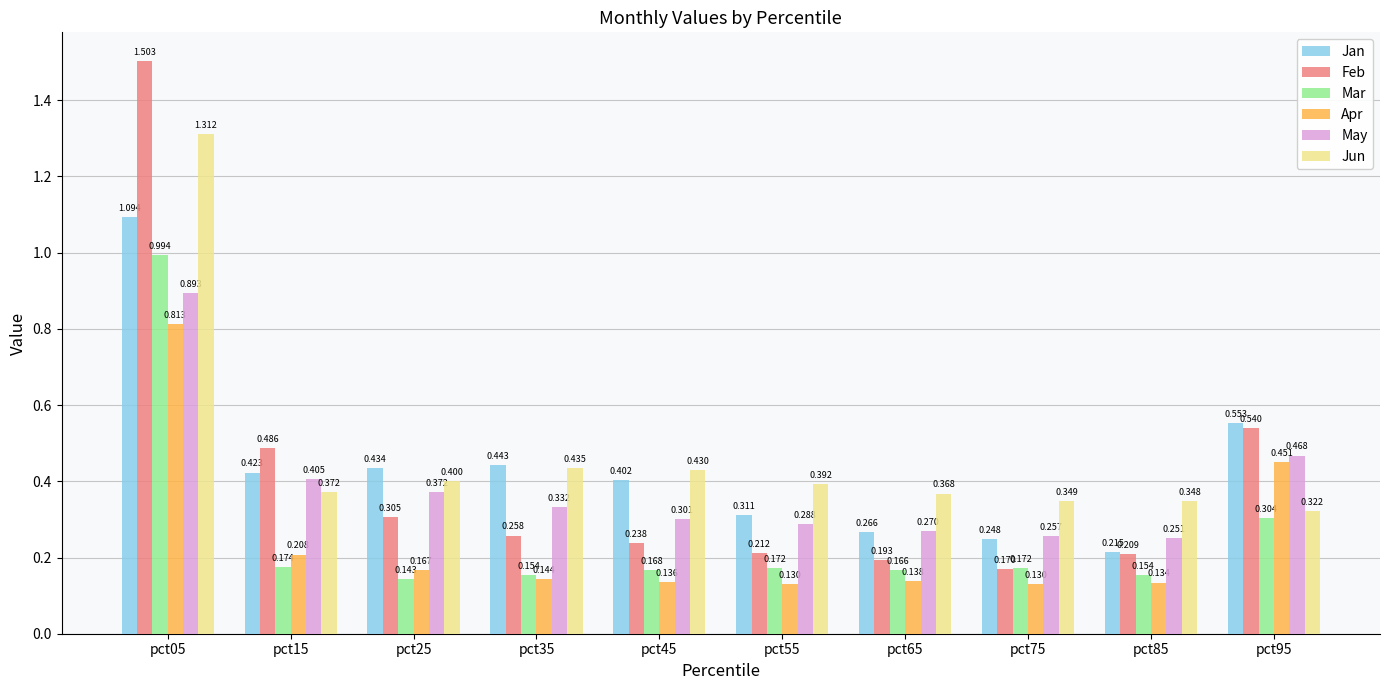

What is the maximum value shown in the chart?

1.5